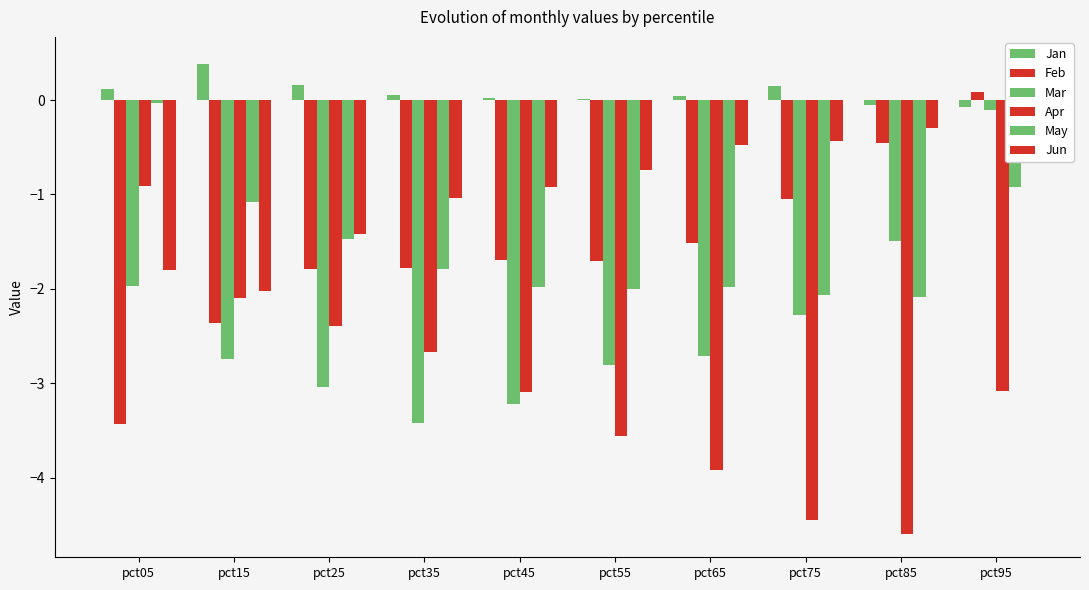

Rank the categories by May value from lowest to highest.

pct85, pct75, pct55, pct65, pct45, pct35, pct25, pct15, pct95, pct05